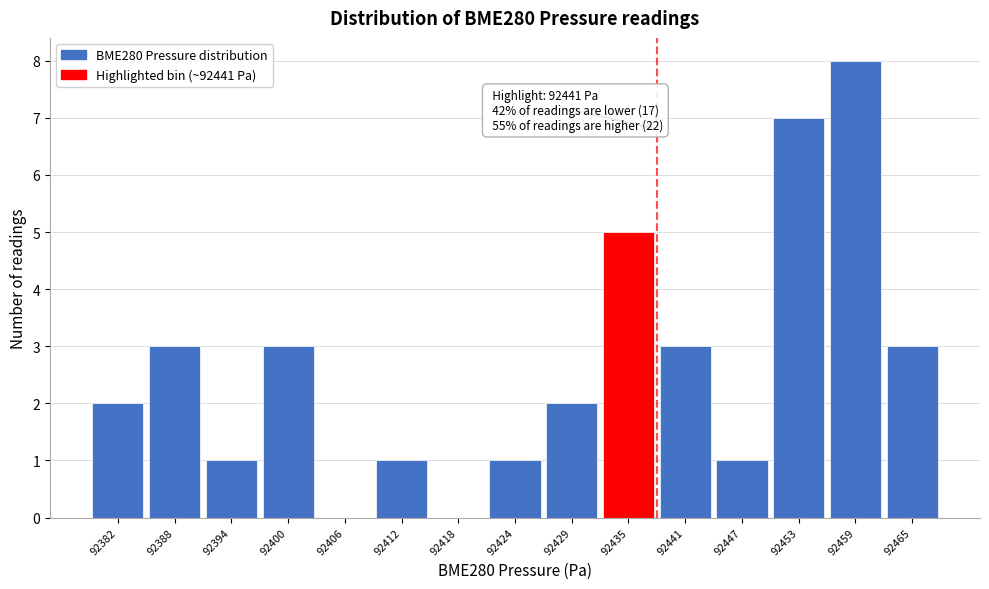

Reading left to right, list all the values displayed in this chart.

92382=2	92388=3	92394=1	92400=3	92406=0	92412=1	92418=0	92424=1	92429=2	92435=5	92441=3	92447=1	92453=7	92459=8	92465=3